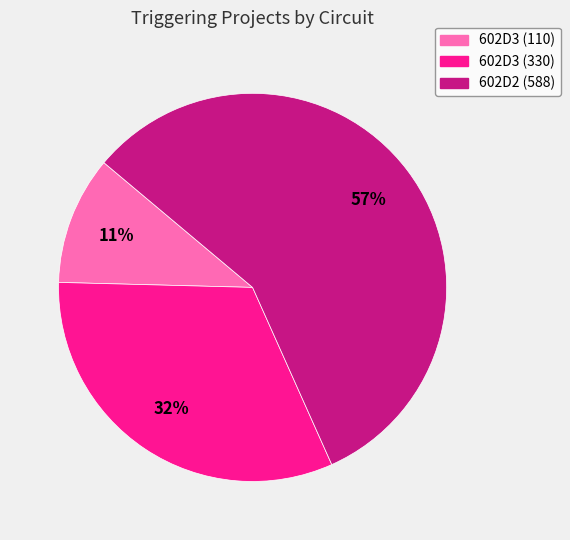

Count the number of slices in the pie.

3